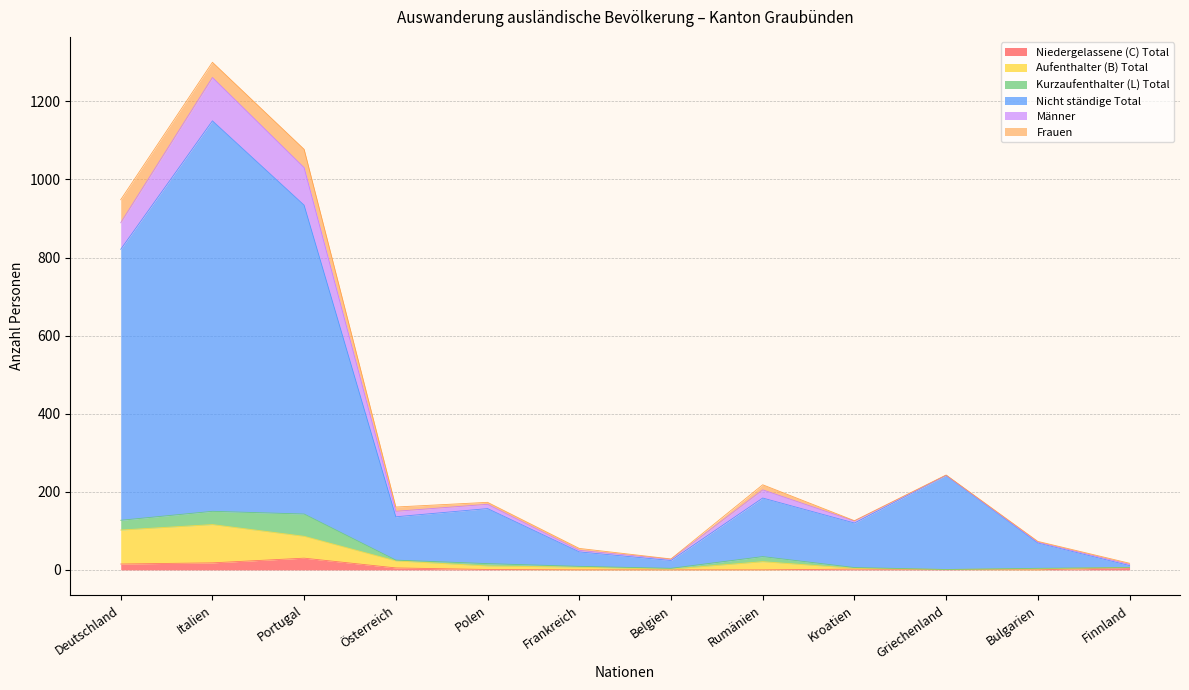

What is the spread (max minus min) of values at Belgien?

24